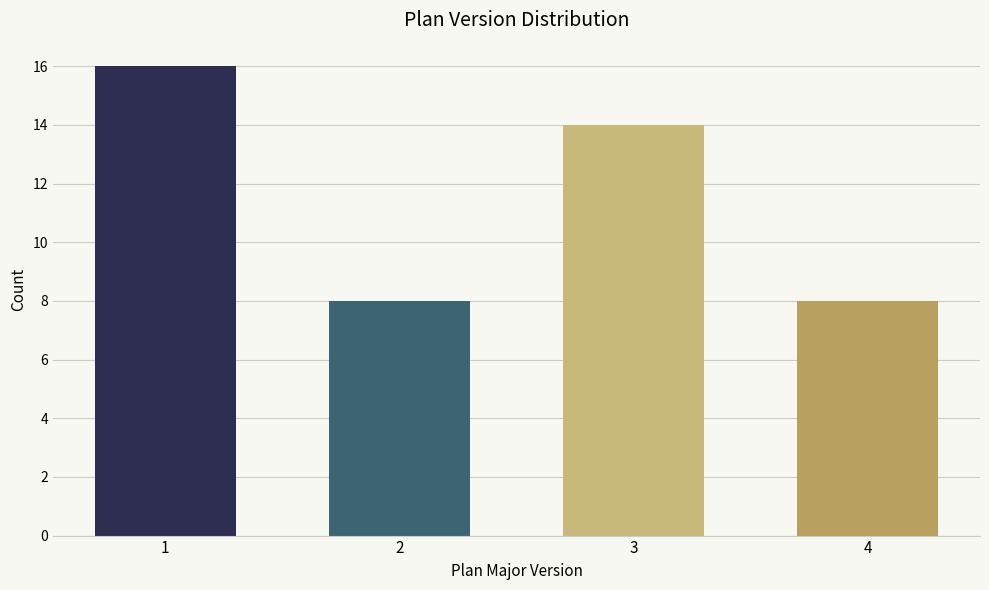

Reading right to left, list all the values displayed in this chart.

8	14	8	16